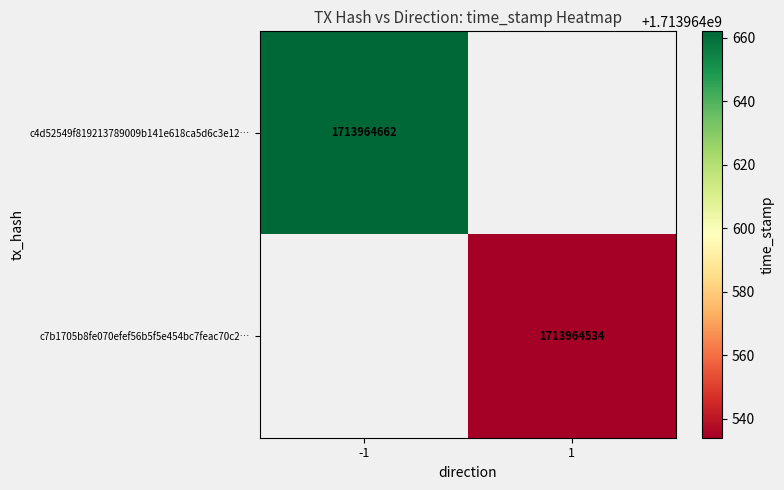

List the series in order of their peak value, lowest first.

c7b1705b8fe070efef56b5f5e454bc7feac70c2, c4d52549f819213789009b141e618ca5d6c3e12